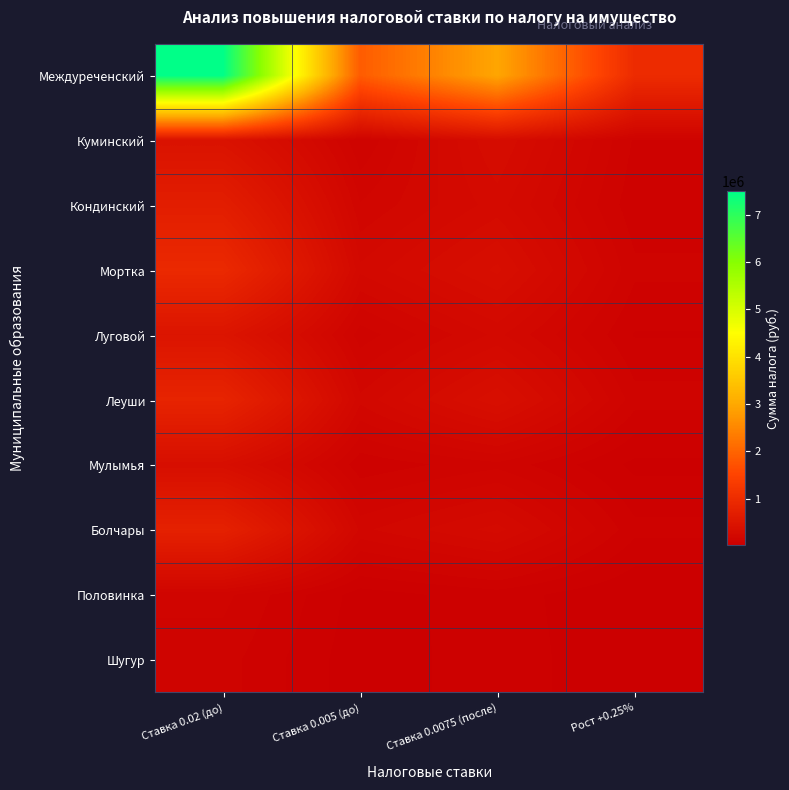

Which label corresponds to the largest value in the chart?

Ставка 0.02 (до)